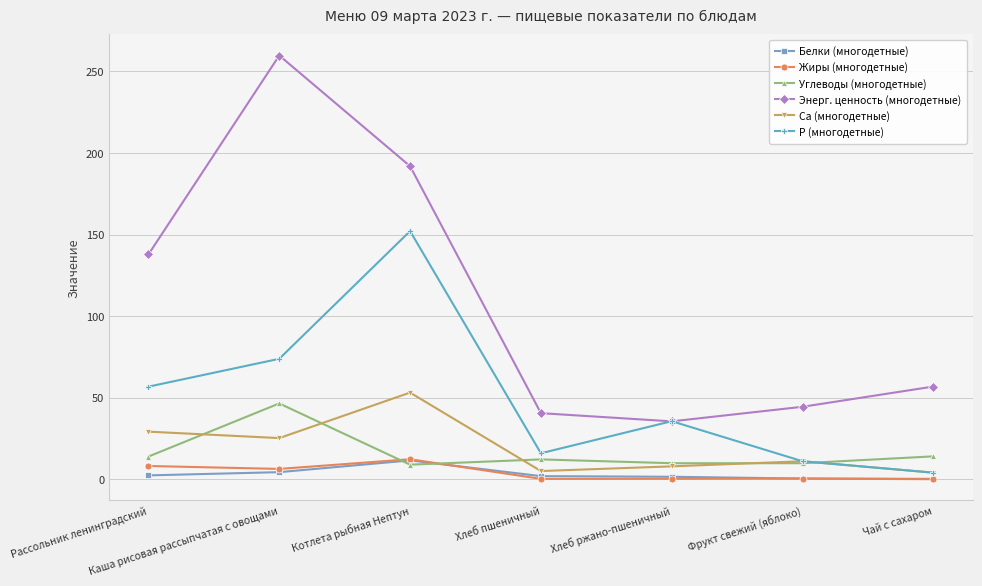

Is this an area chart (filled region under the line)?

No